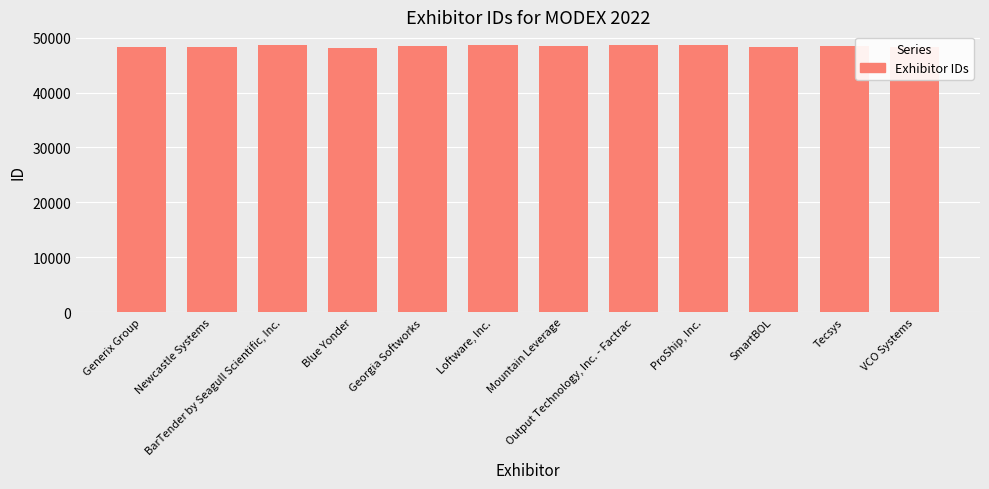

Approximately how many times larger is the value at Blue Yonder compared to Newcastle Systems?

1.0